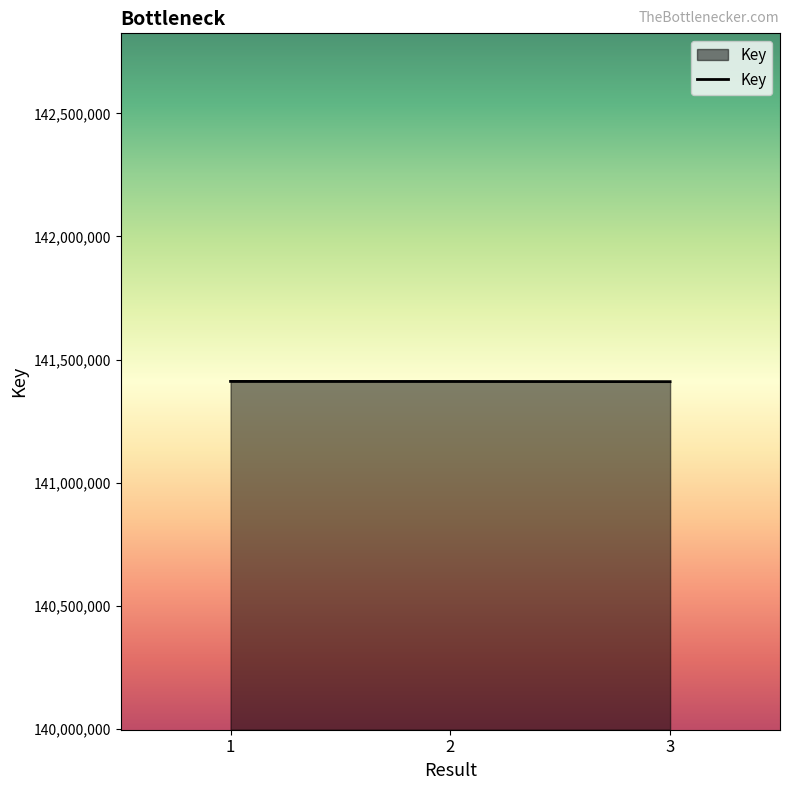

How many categories are shown in the chart?

3